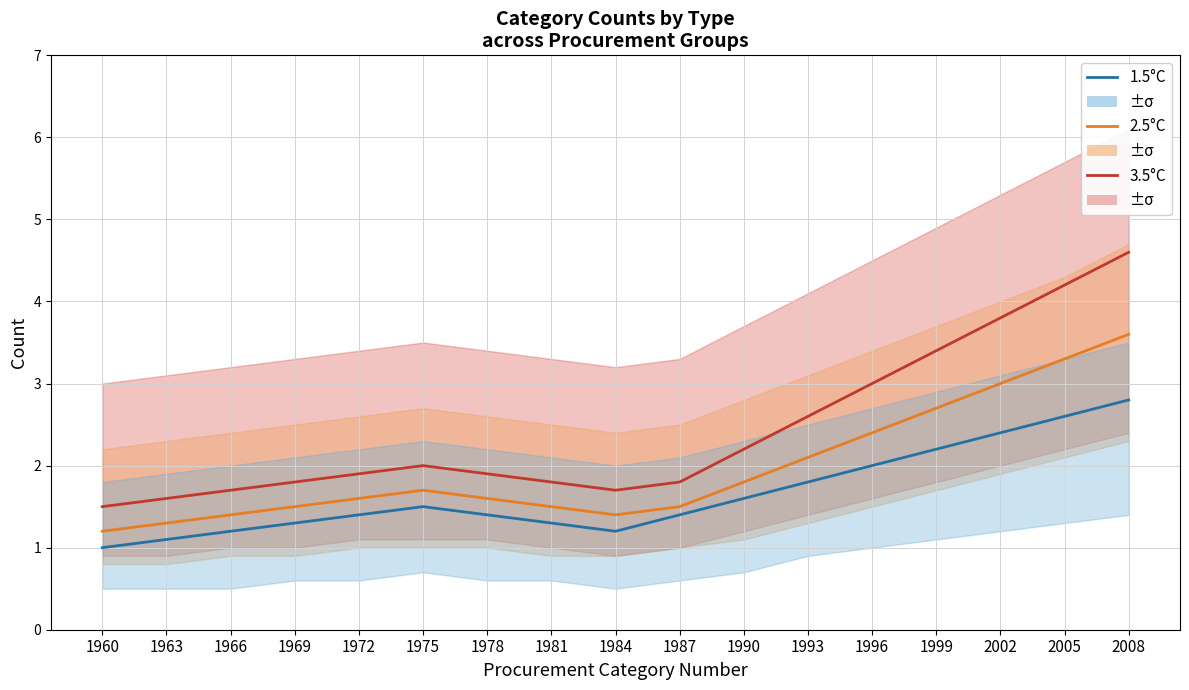

Reading left to right, what are all the values shown in this chart?

3.5°C: 1960=1.5	1963=1.6	1966=1.7	1969=1.8	1972=1.9	1975=2.0	1978=1.9	1981=1.8	1984=1.7	1987=1.8	1990=2.2	1993=2.6	1996=3.0	1999=3.4	2002=3.8	2005=4.2	2008=4.6
2.5°C: 1960=1.2	1963=1.3	1966=1.4	1969=1.5	1972=1.6	1975=1.7	1978=1.6	1981=1.5	1984=1.4	1987=1.5	1990=1.8	1993=2.1	1996=2.4	1999=2.7	2002=3.0	2005=3.3	2008=3.6
1.5°C: 1960=1.0	1963=1.1	1966=1.2	1969=1.3	1972=1.4	1975=1.5	1978=1.4	1981=1.3	1984=1.2	1987=1.4	1990=1.6	1993=1.8	1996=2.0	1999=2.2	2002=2.4	2005=2.6	2008=2.8